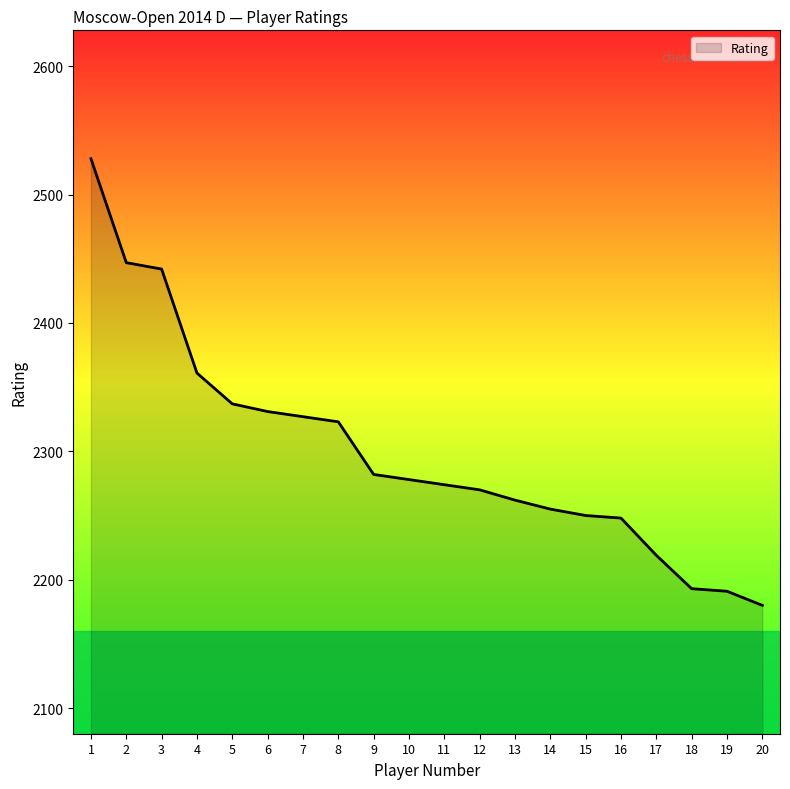

What is the greatest value displayed?

2528